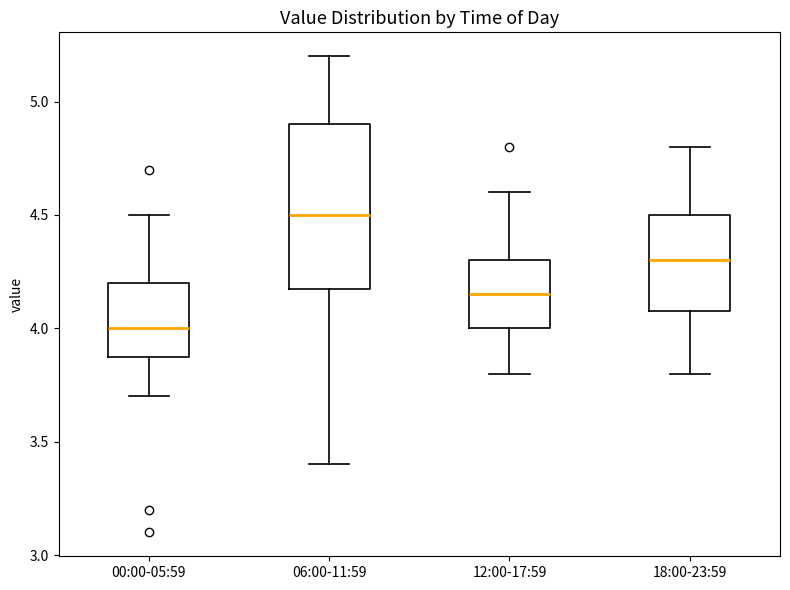

Reading left to right, transcribe this box plot: for each box, give where its median line is, the range the box spans, and where its two whiskers end, as read against the y-axis. The values are not printed on the chart, so give them approximately, as read against the axis.

00:00-05:59: median 4.00, box 3.90 to 4.20, whiskers 3.70 to 4.50
06:00-11:59: median 4.50, box 4.20 to 4.90, whiskers 3.40 to 5.20
12:00-17:59: median 4.15, box 4.00 to 4.30, whiskers 3.80 to 4.60
18:00-23:59: median 4.30, box 4.10 to 4.50, whiskers 3.80 to 4.80